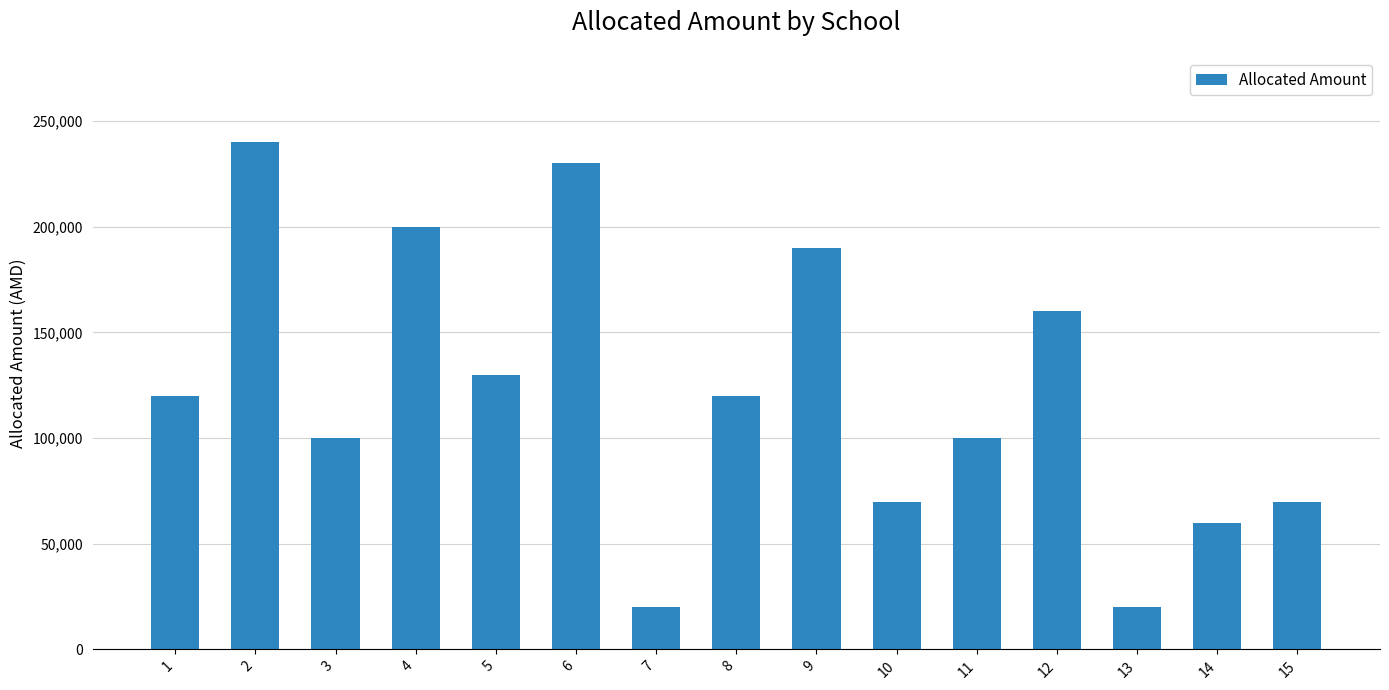

Where is the data nearest to the value 130000?

5